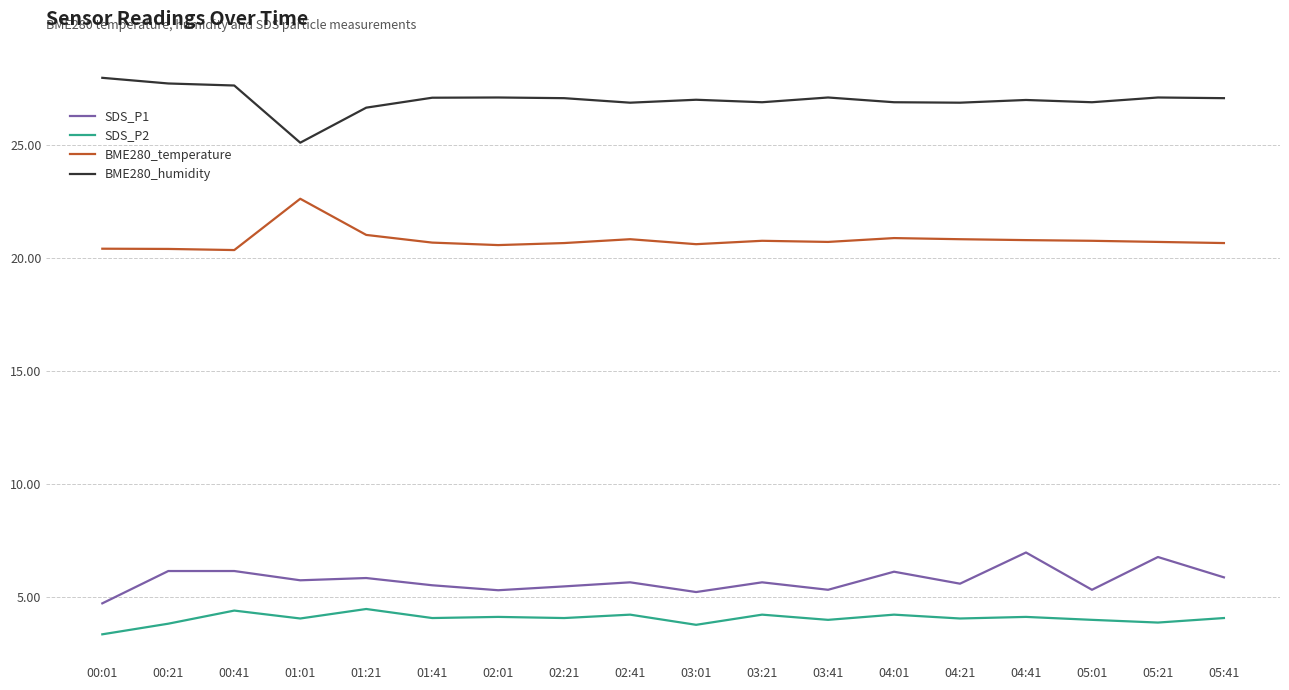

How many values in the SDS_P1 series are below 5?

1